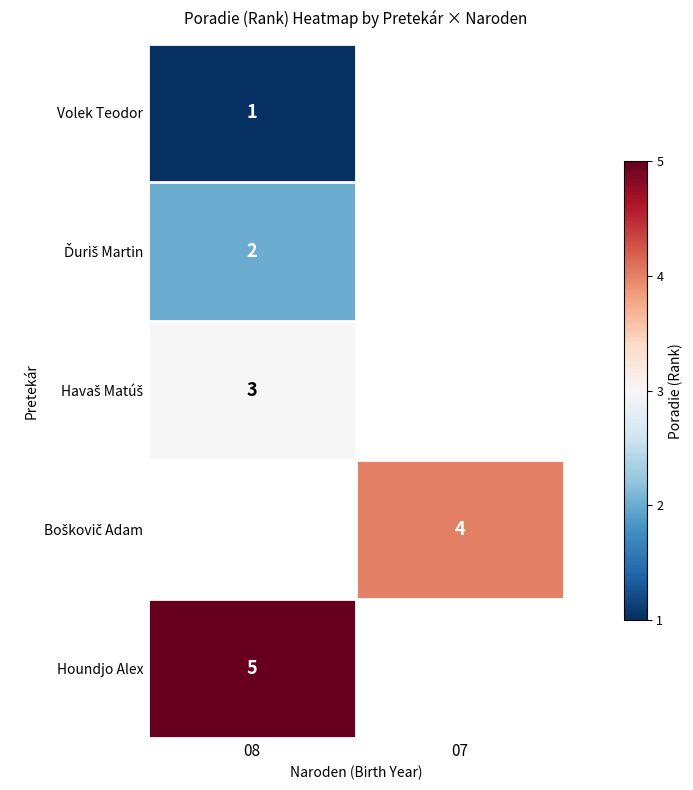

What is the maximum value shown in the chart?

5.0